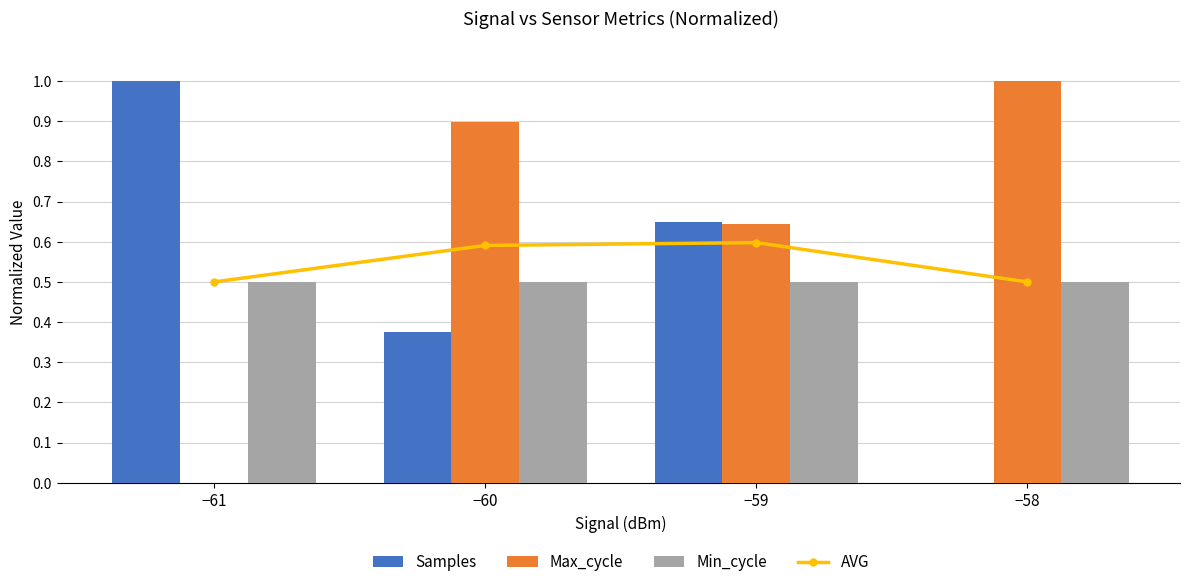

What is the sum of all Max_cycle values?

2.5